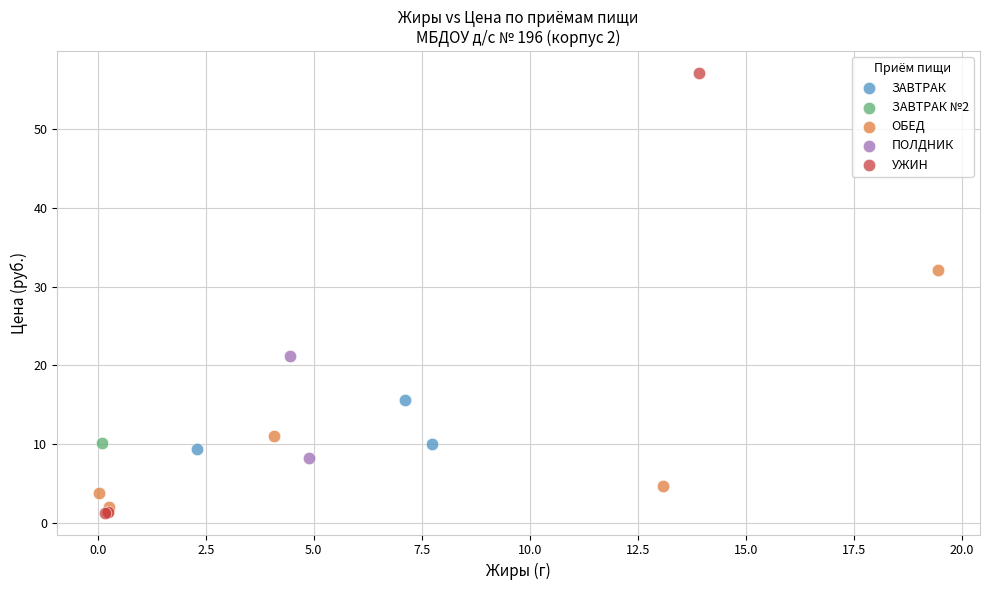

Which series contains the highest Y value?

УЖИН